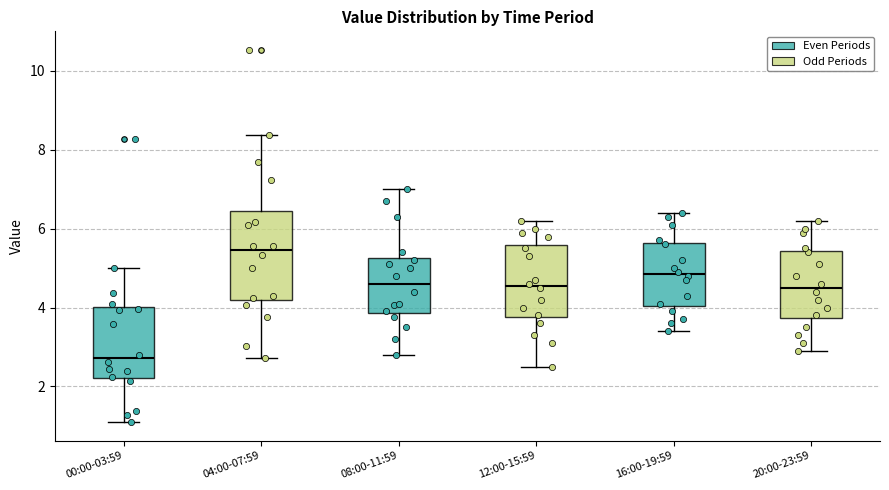

Which box's median line is the highest?

04:00-07:59